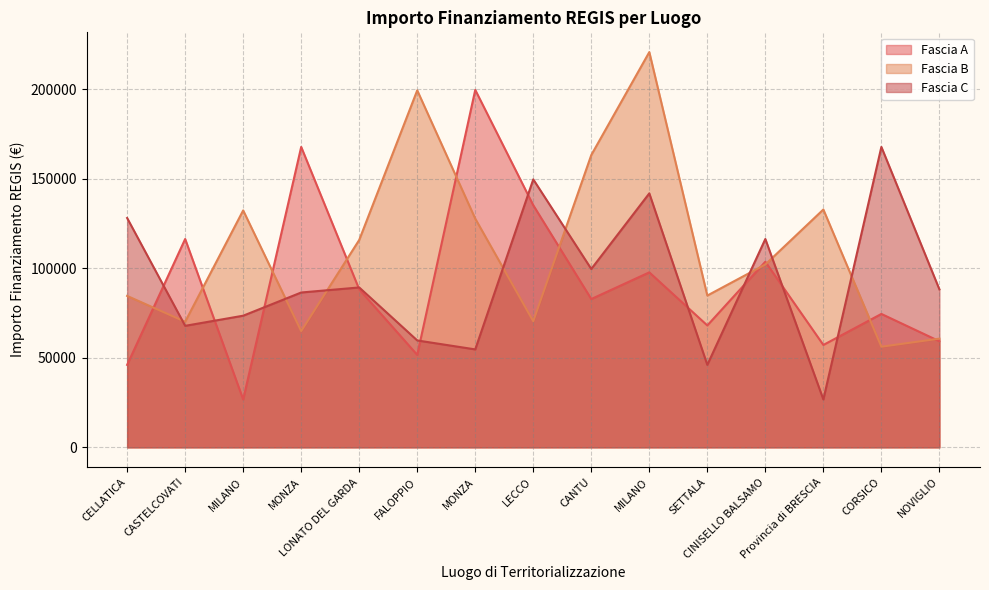

Which series has the widest spread of values?

Fascia A